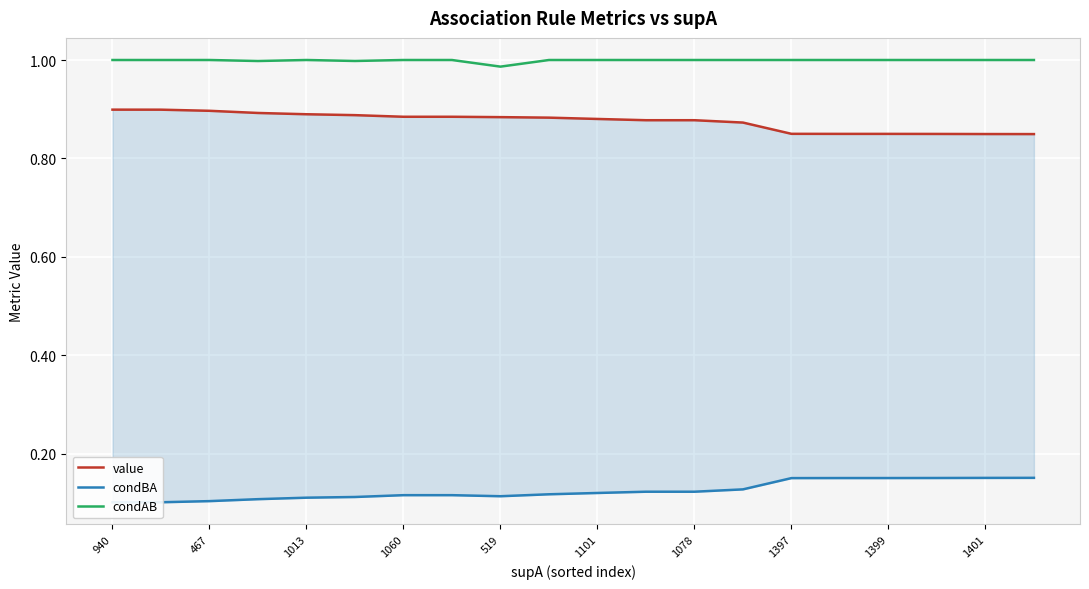

What is the value of the condAB point at the 8th from the left?

1.0